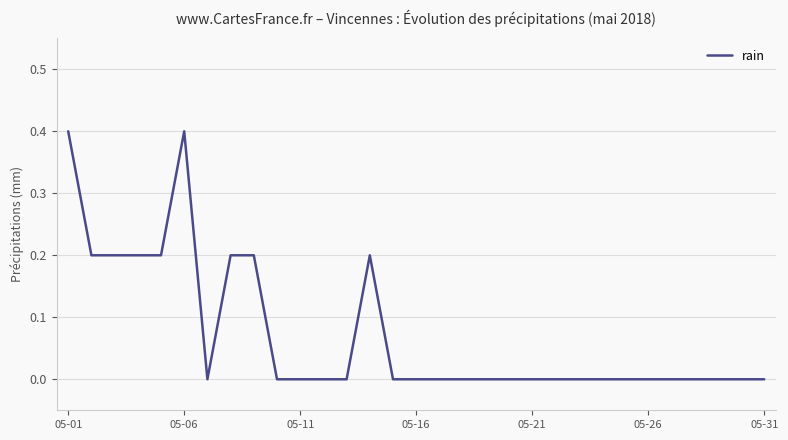

Reading right to left, what are all the values shown in this chart?

0.0	0.0	0.0	0.0	0.0	0.0	0.0	0.0	0.0	0.0	0.0	0.0	0.0	0.0	0.0	0.0	0.0	0.2	0.0	0.0	0.0	0.0	0.2	0.2	0.0	0.4	0.2	0.2	0.2	0.2	0.4